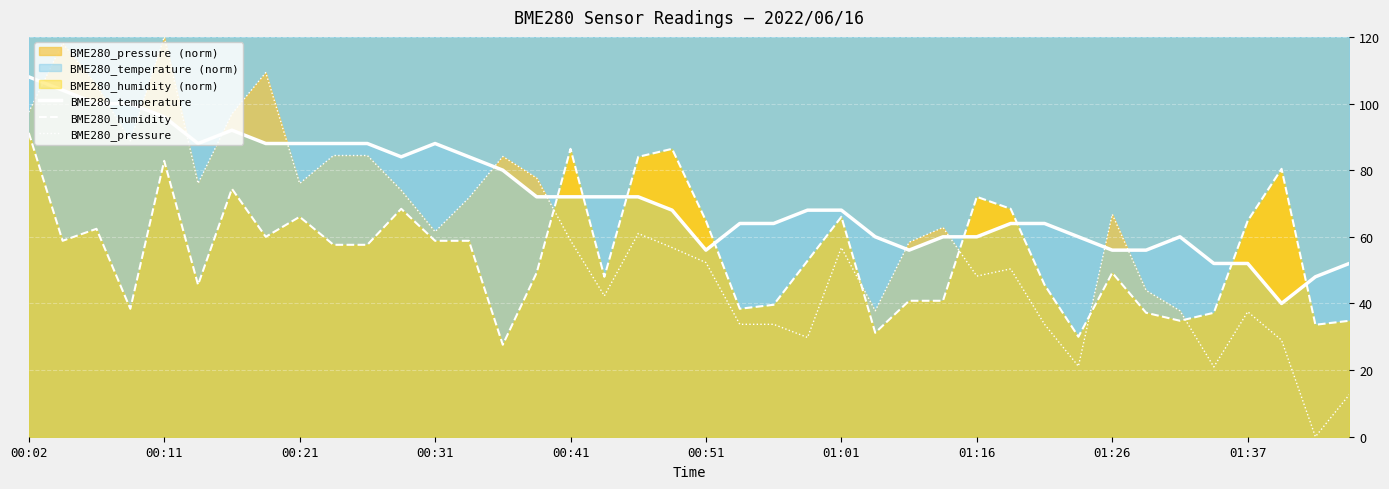

How many intersections are there between BME280_humidity and BME280_pressure?

5